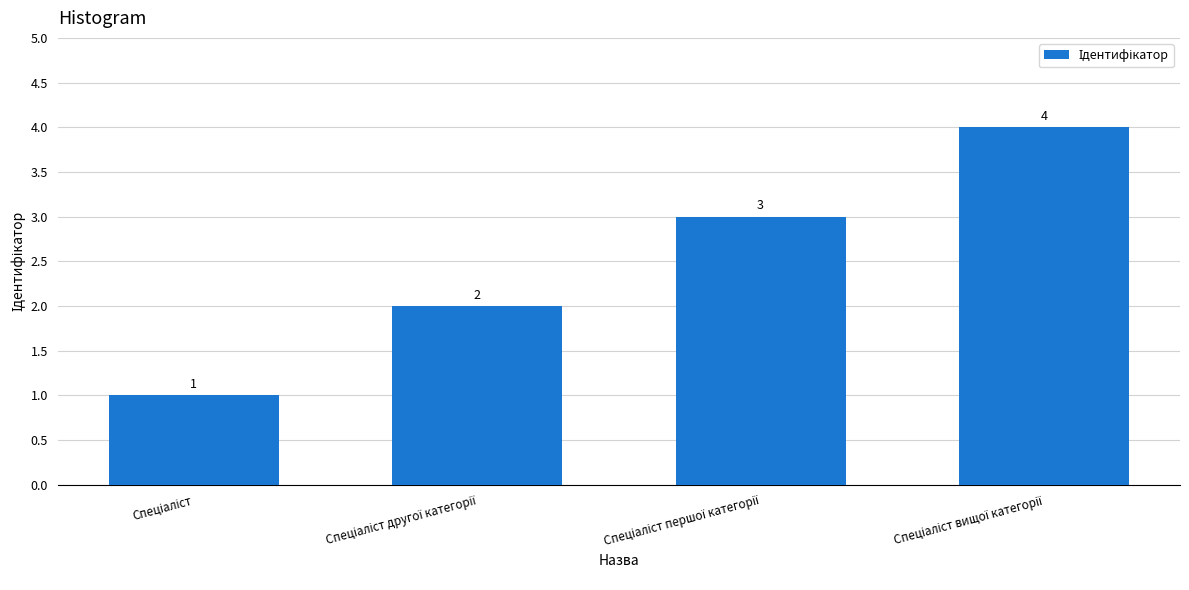

How many bars are there in total?

4